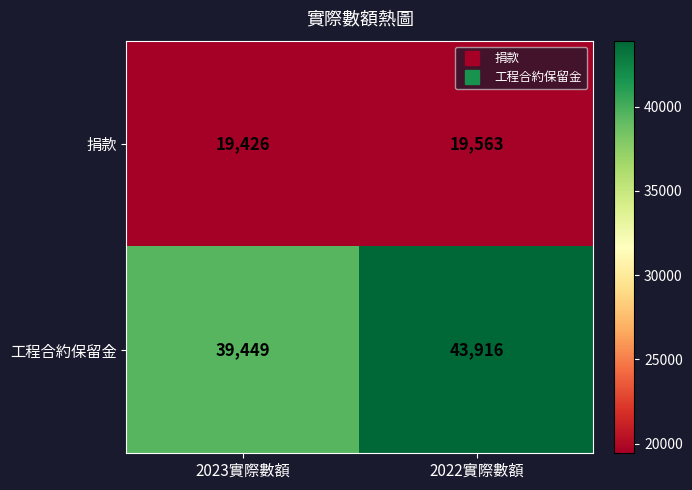

Reading right to left, extract all data points from this chart.

捐款: 2022實際數額=19563	2023實際數額=19426
工程合約保留金: 2022實際數額=43916	2023實際數額=39449